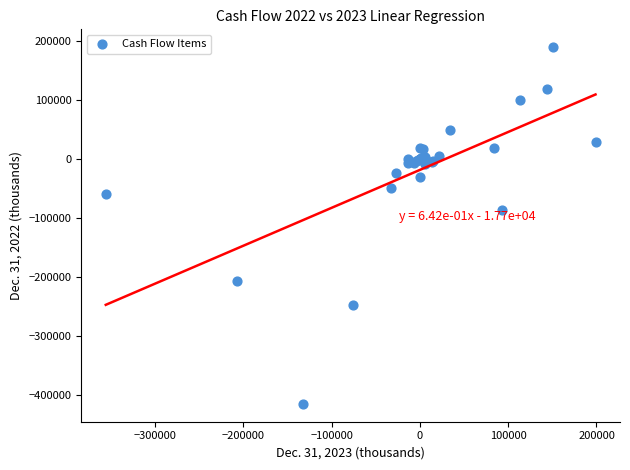

What Y value in the scatter plot is closest to -112035?

-85791